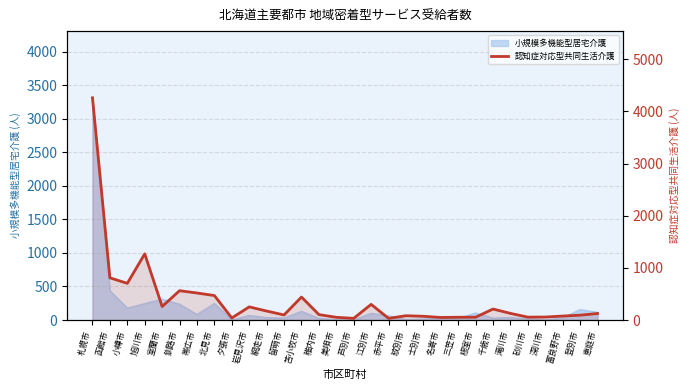

How many values exceed 125?

14